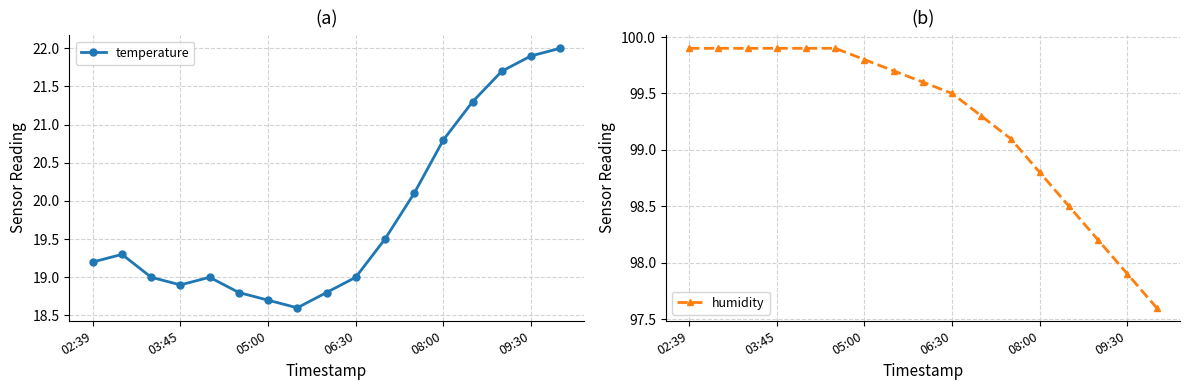

At which category does temperature reach its first local valley?

03:45